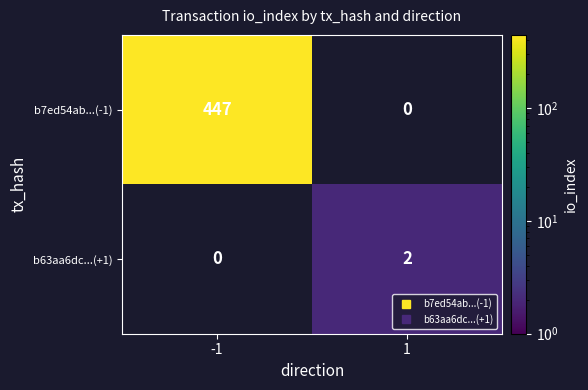

The b7ed54ab...(-1) series shows 622 at -1. True or false?

False